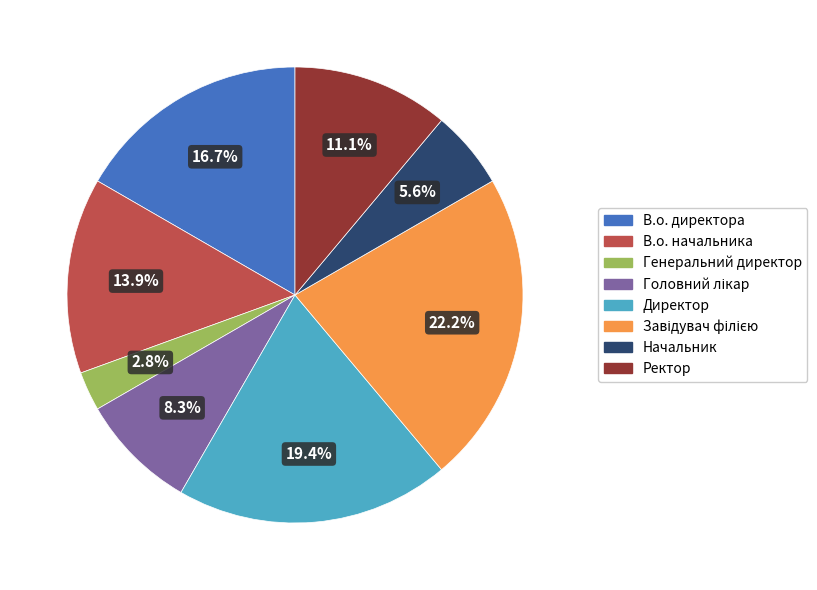

Does Начальник represent more than half of the total?

No